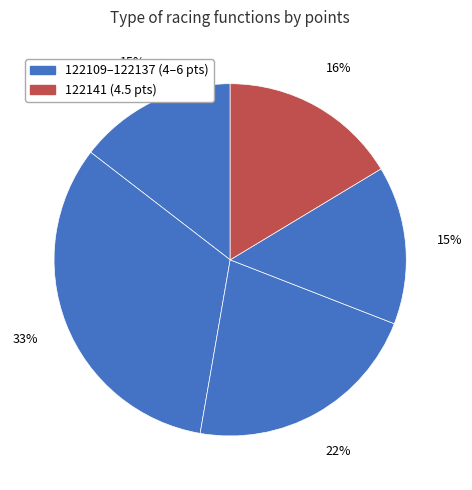

How many slices are in this pie chart?

5